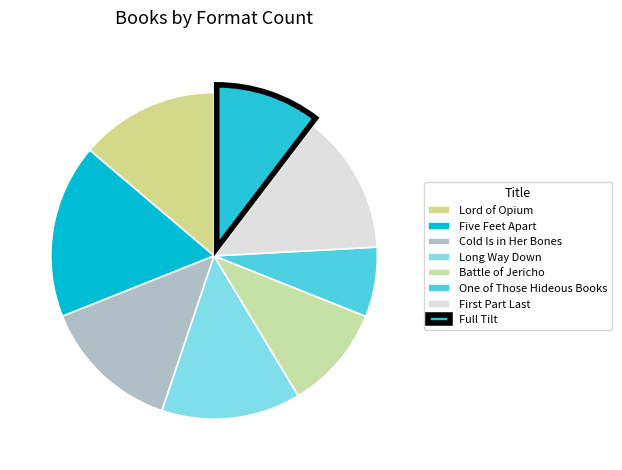

Combined, what portion of the pie is Long Way Down and Five Feet Apart?

31.0%